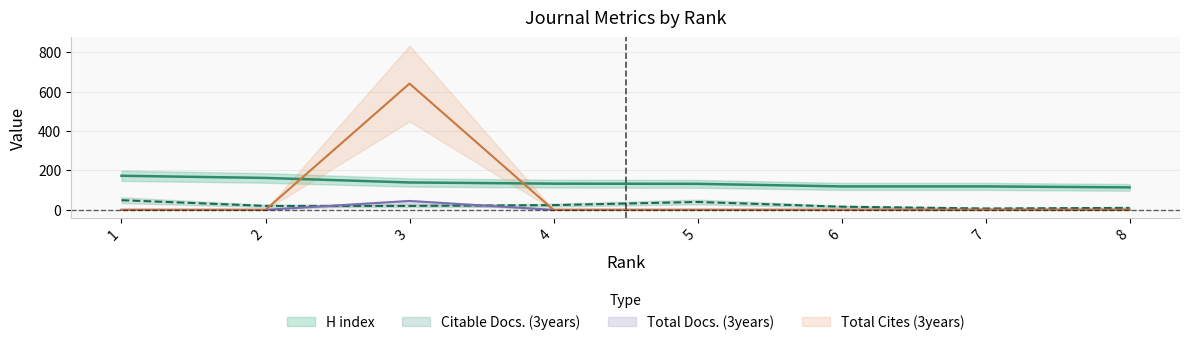

Does the chart display data point markers on the line(s)?

No